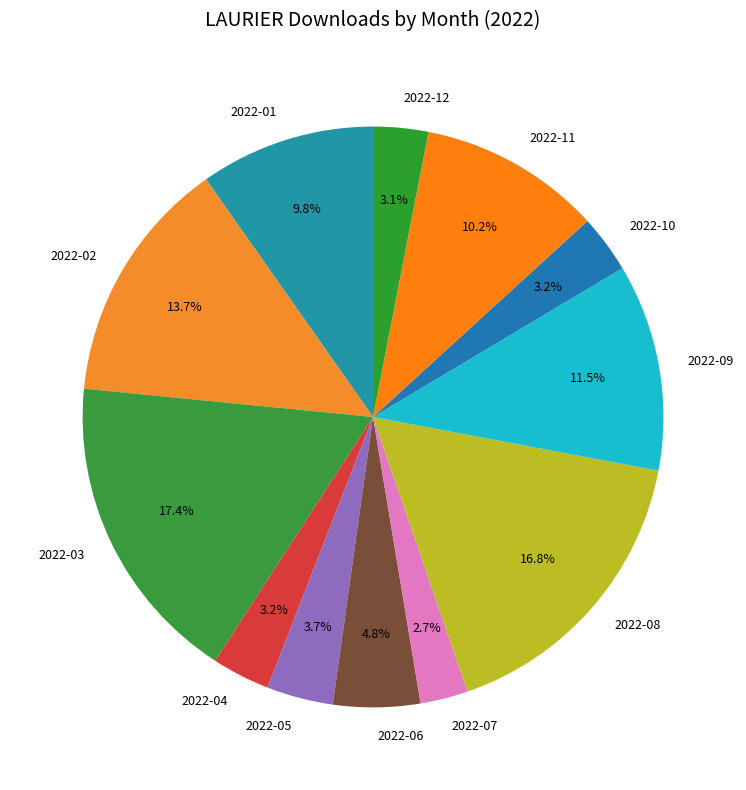

Do 2022-07 and 2022-11 together represent more than half of the pie?

No